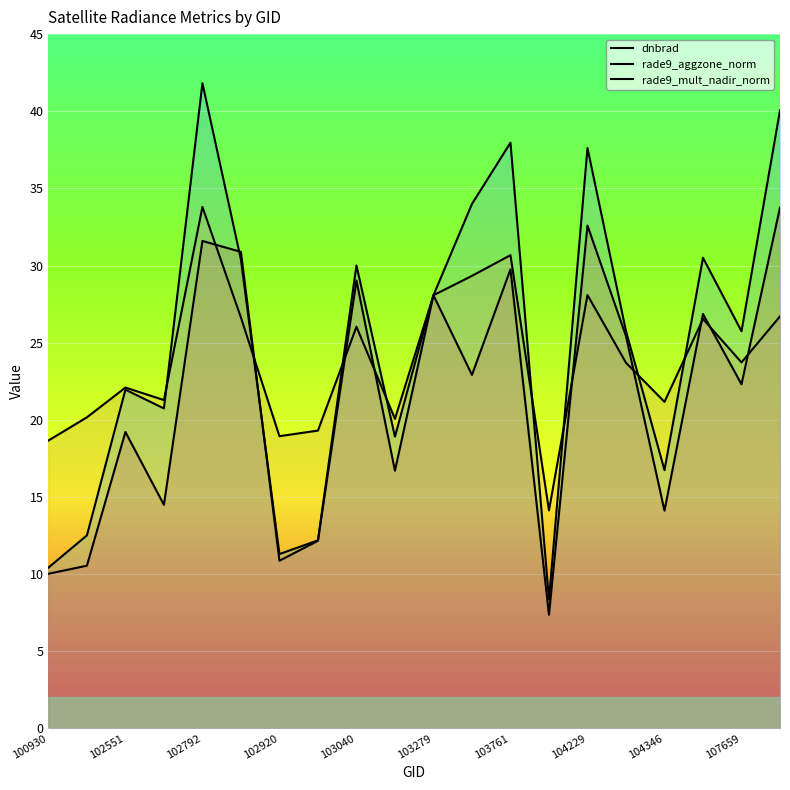

Which series has the largest range (max minus min)?

rade9_mult_nadir_norm